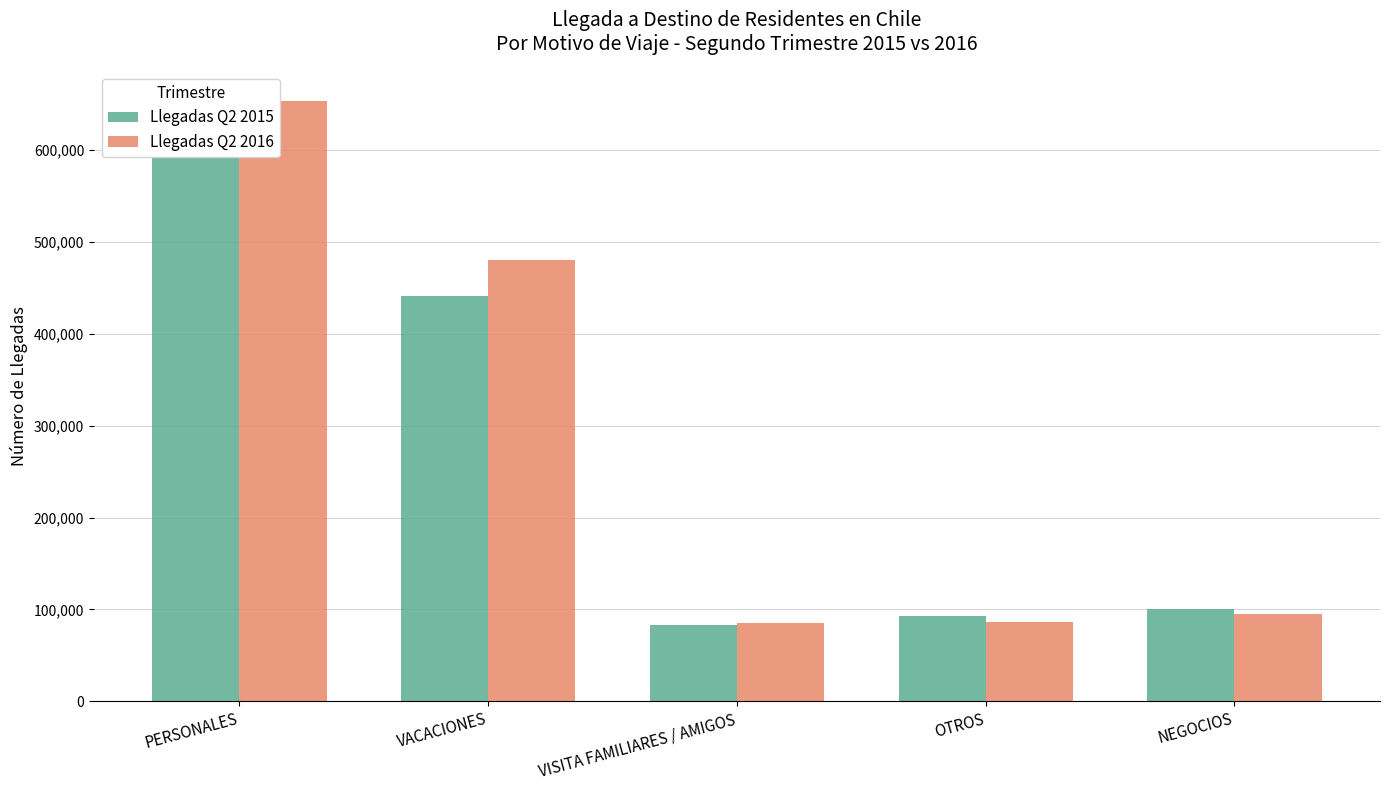

True or false: Llegadas Q2 2016 has a value of 117058.9 at VISITA FAMILIARES / AMIGOS.

False